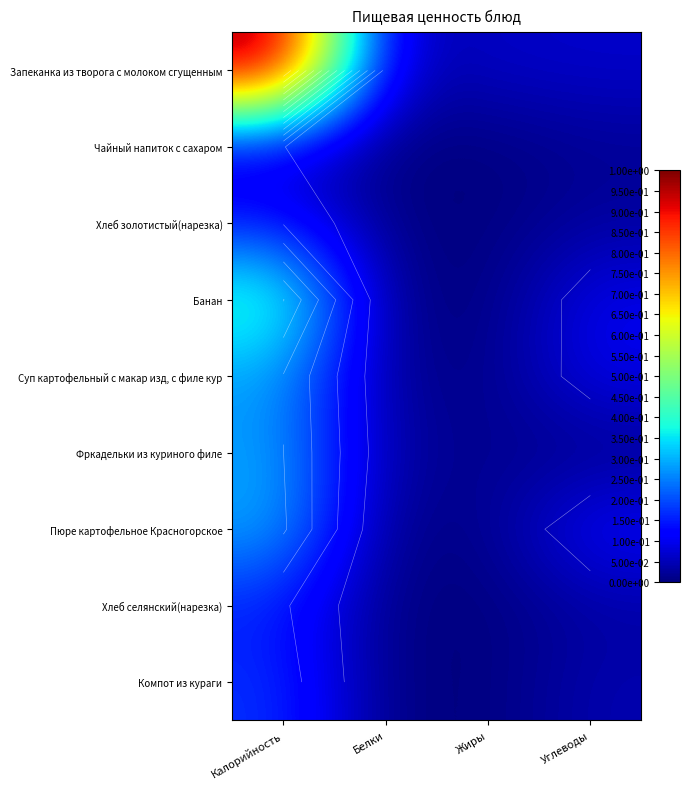

At Углеводы, list the series in order from largest to smallest.

Пюре картофельное Красногорское, Банан, Суп картофельный с макар изд, с филе кур, Запеканка из творога с молоком сгущенным, Компот из кураги, Хлеб селянский(нарезка), Хлеб золотистый(нарезка), Чайный напиток с сахаром, Фркадельки из куриного филе